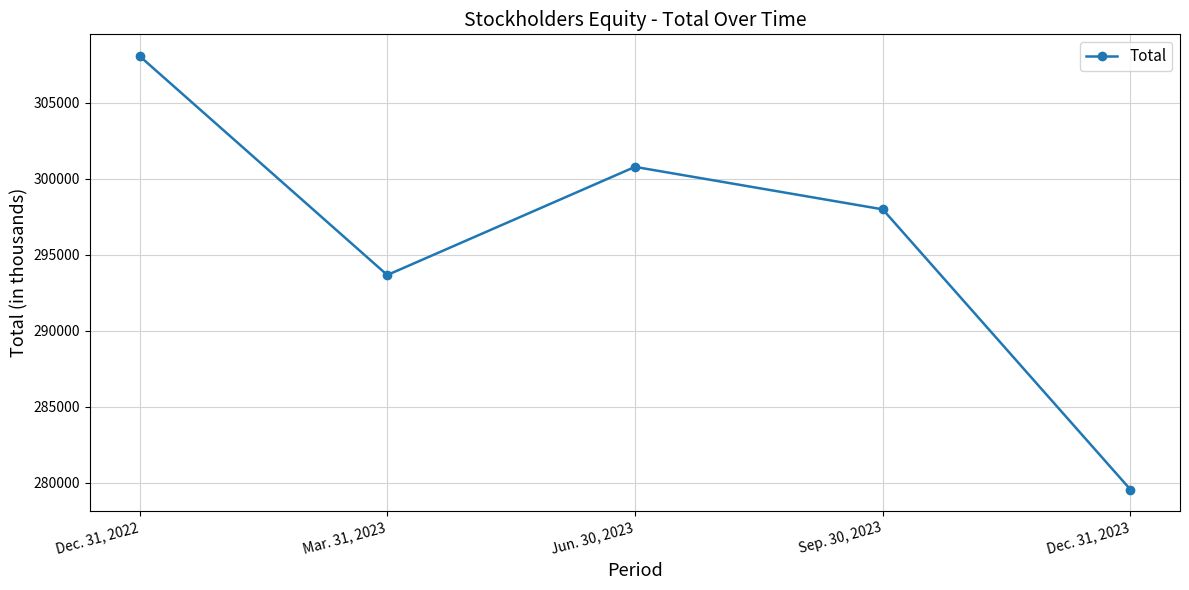

Rank the categories by value from highest to lowest.

Dec. 31, 2022, Jun. 30, 2023, Sep. 30, 2023, Mar. 31, 2023, Dec. 31, 2023